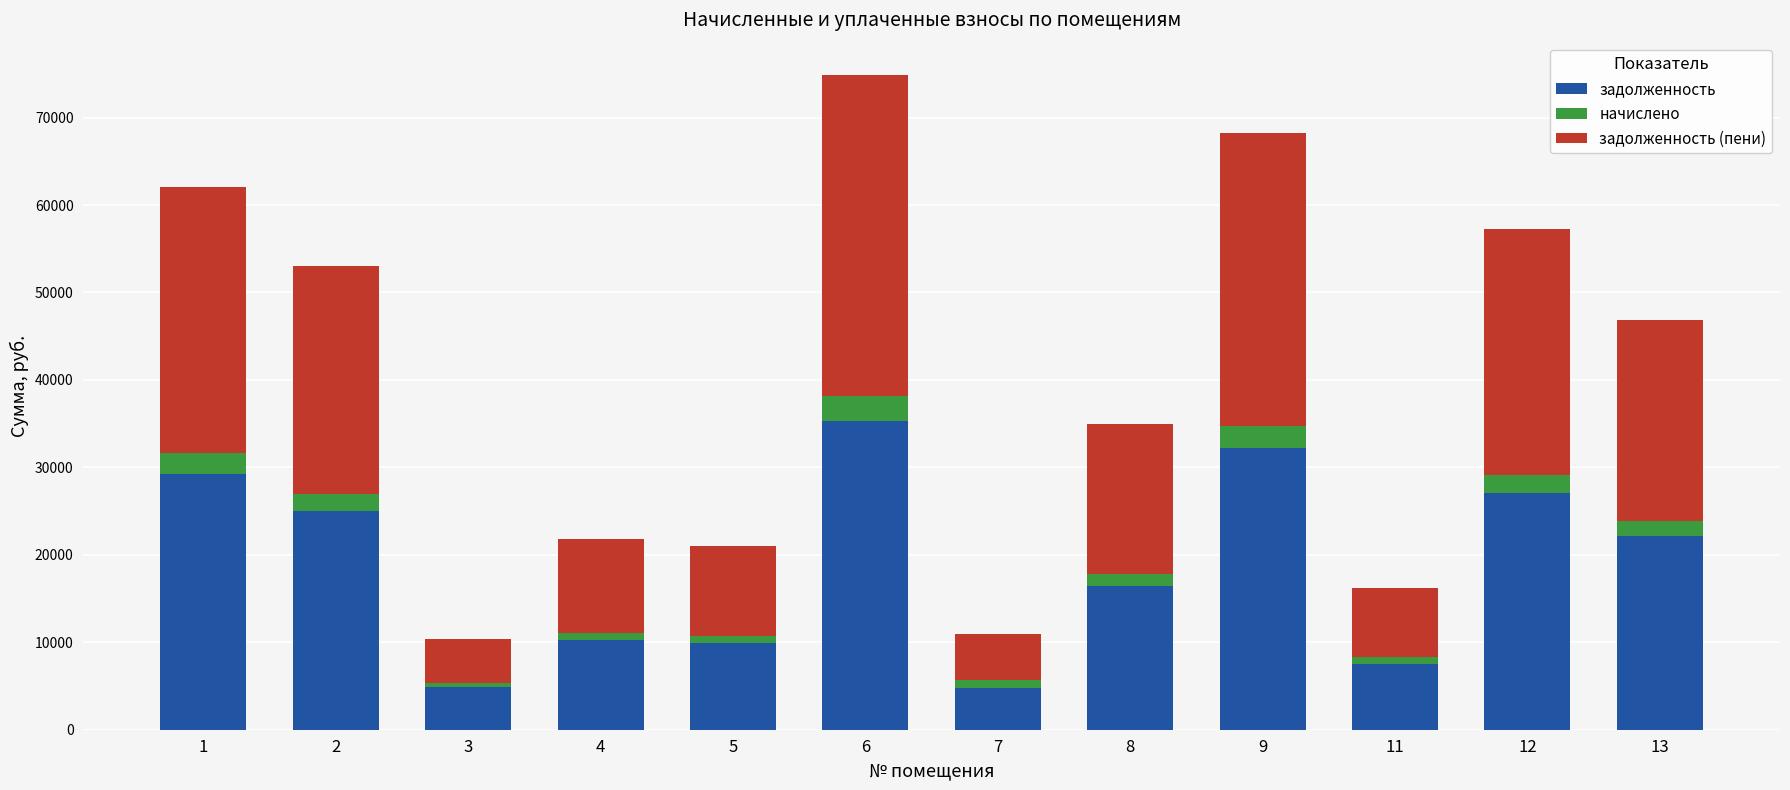

What is the total value across all series at 1?

62043.9